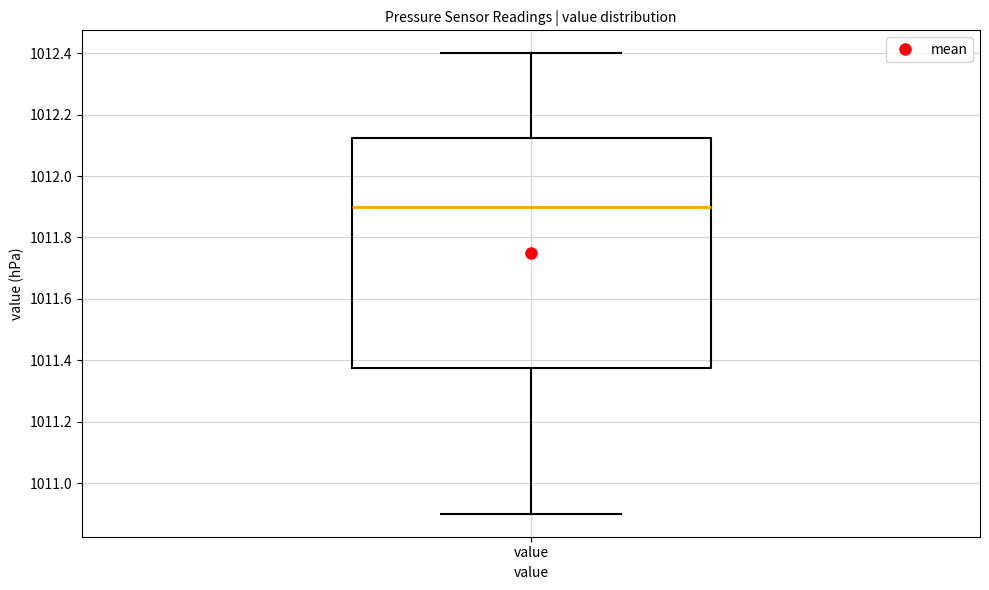

Transcribe this box plot: give where the median line is, the range the box spans, and where the two whiskers end, as read against the y-axis. The values are not printed on the chart, so give them approximately, as read against the axis.

median 1011.90, box 1011.38 to 1012.12, whiskers 1010.90 to 1012.40